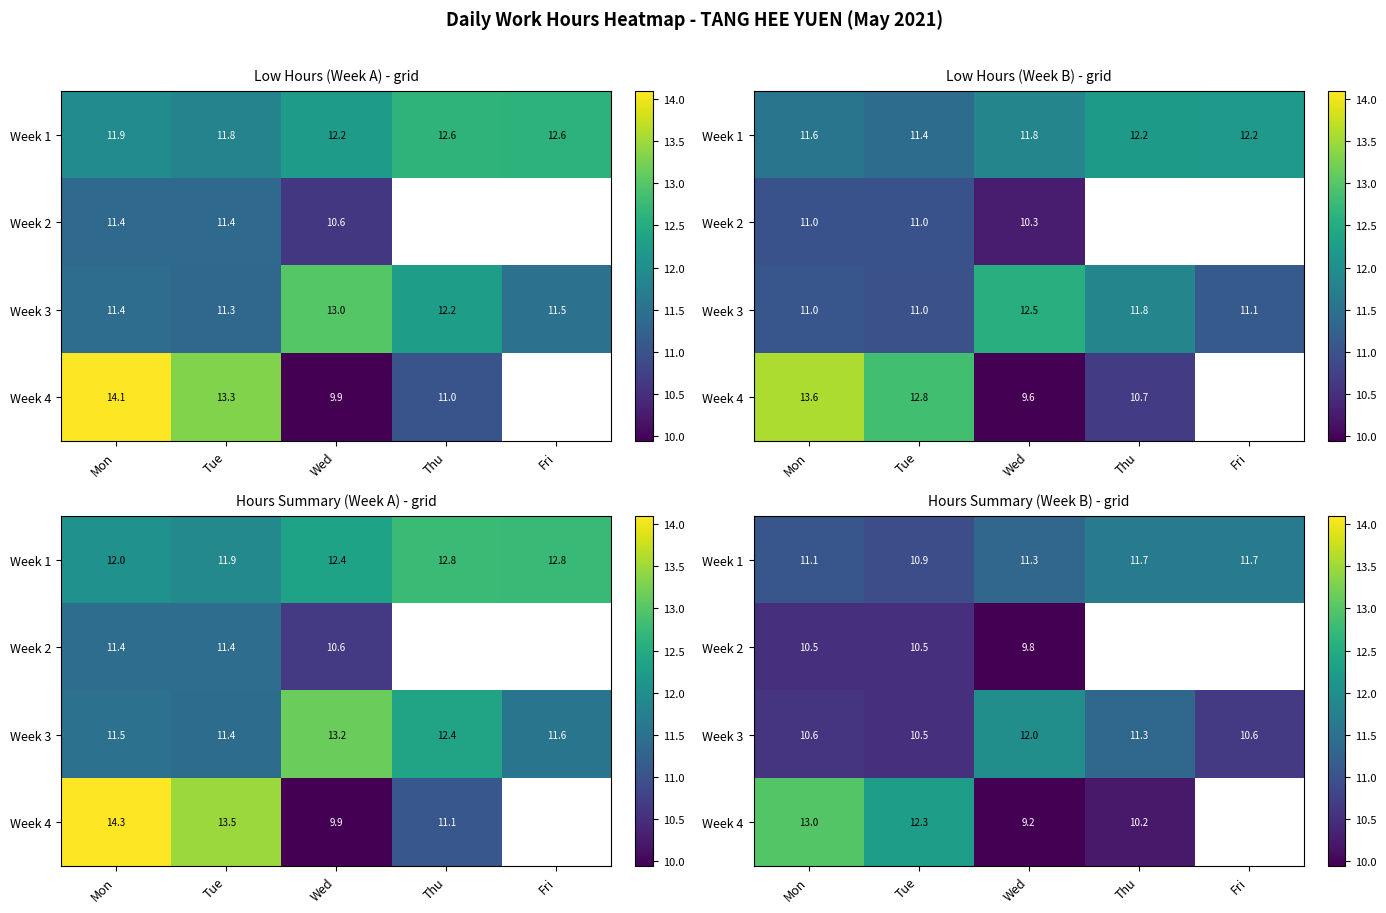

What is the difference between the Week 3 values at Fri and Mon?

0.1